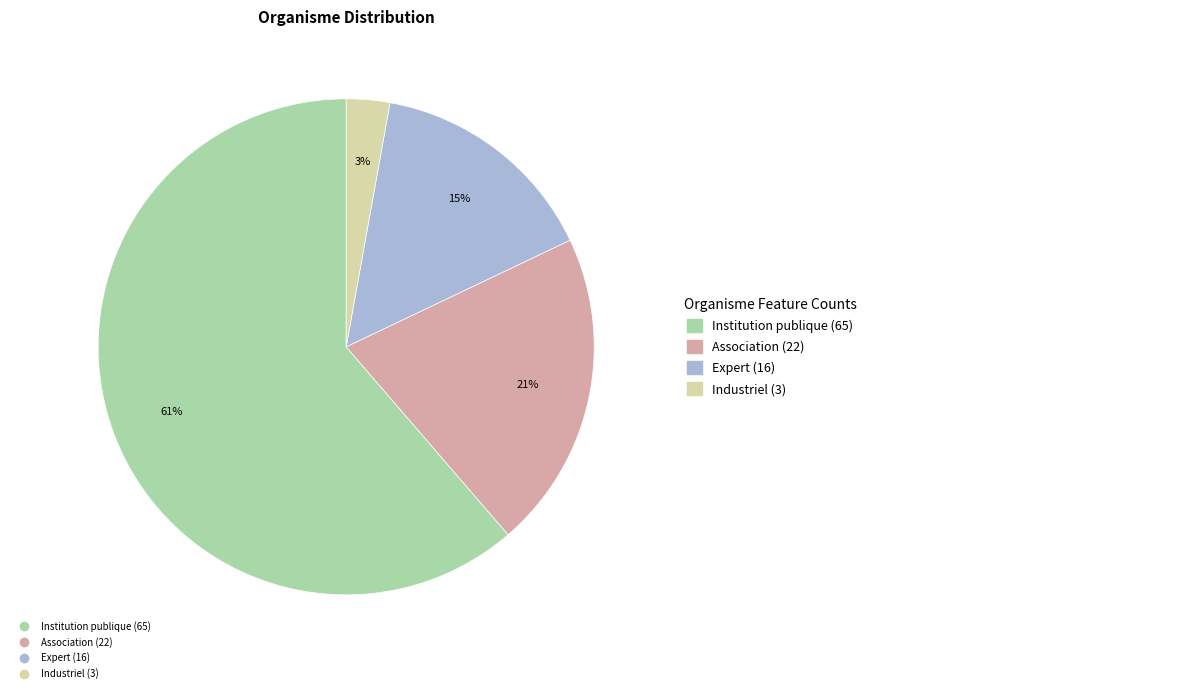

Which has a higher value, Association or Institution publique?

Institution publique